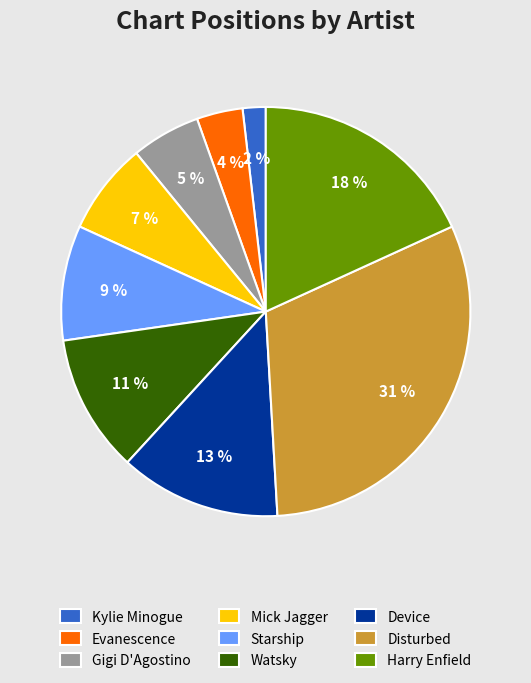

Do Evanescence and Disturbed together represent more than half of the pie?

No